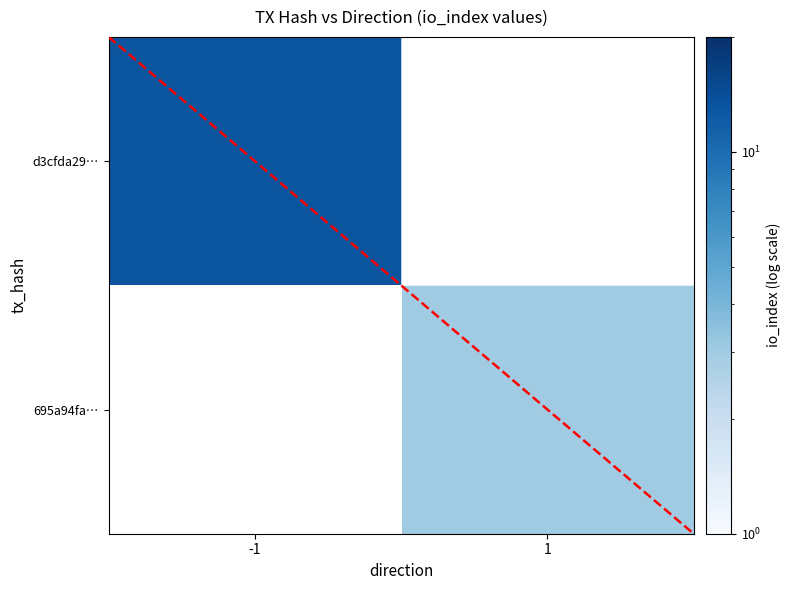

At which label does d3cfda29… reach its peak?

-1